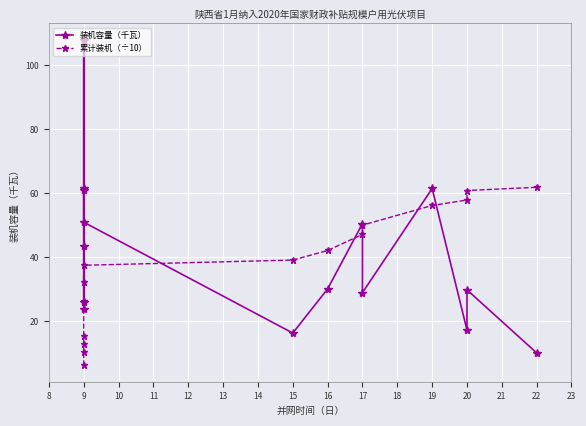

At how many categories does at least one series exceed 64?

1